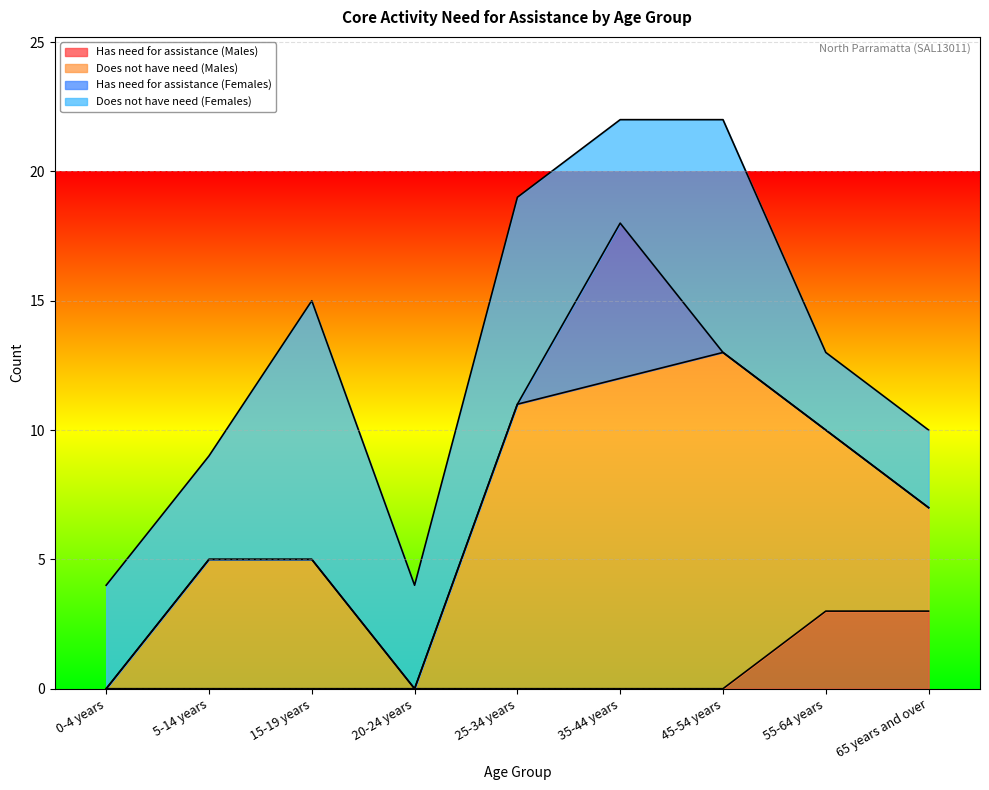

At which label is Does not have need (Females) closest to 6?

0-4 years